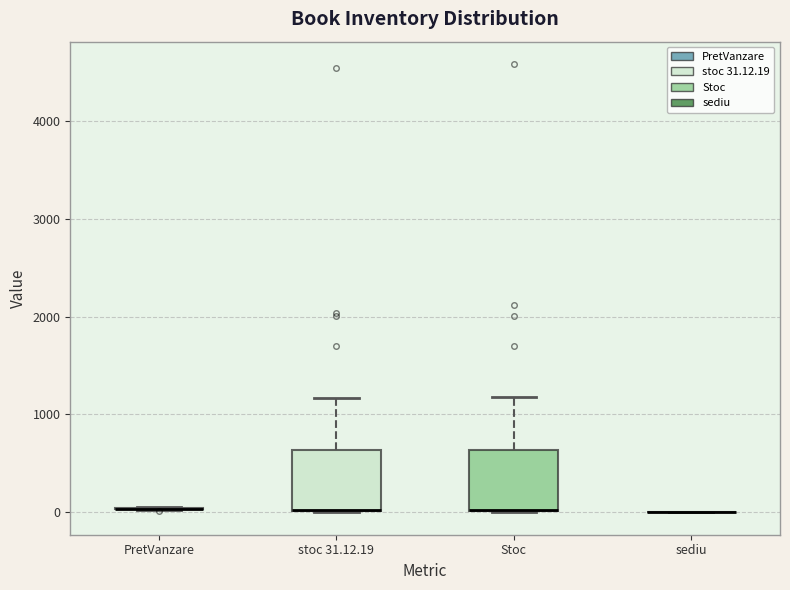

Reading left to right, read every box against the y-axis: the position of its median line, the range the box covers, and the ends of its whiskers. The values are not printed on the chart, so give them approximately, as read against the axis.

PretVanzare: box collapsed to a line at 0, whiskers 0 to 100
stoc 31.12.19: median 0 (drawn on the box's lower edge), box 0 to 600, whiskers 0 to 1200
Stoc: median 0 (drawn on the box's lower edge), box 0 to 600, whiskers 0 to 1200
sediu: box collapsed to a line at 0, whiskers 0 to 0